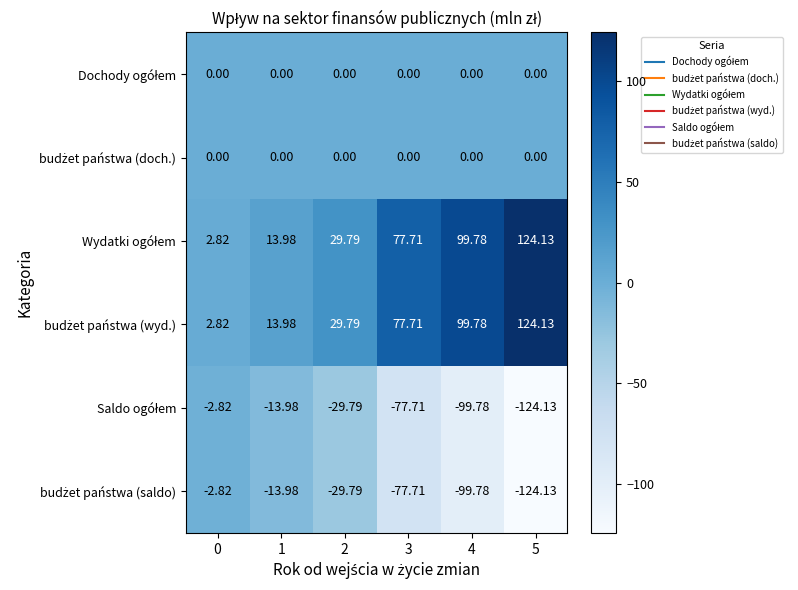

At how many categories does at least one series exceed 12?

5